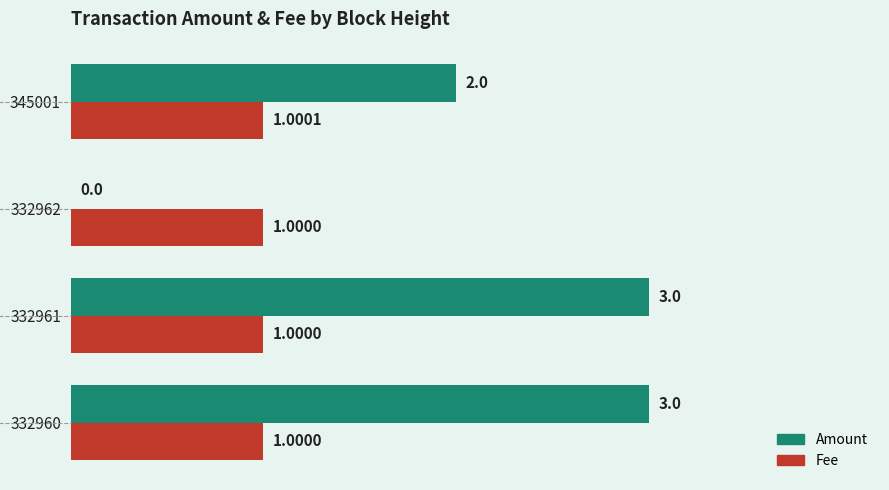

What are all the series names shown in the legend?

Amount, Fee